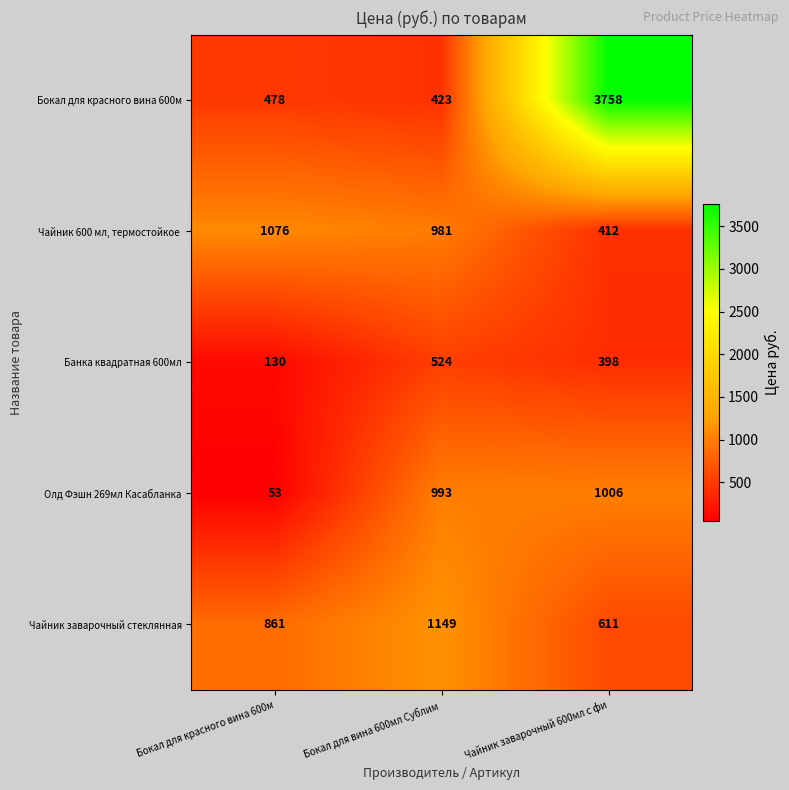

What is the total value across all series at Бокал для красного вина 600м?

2598